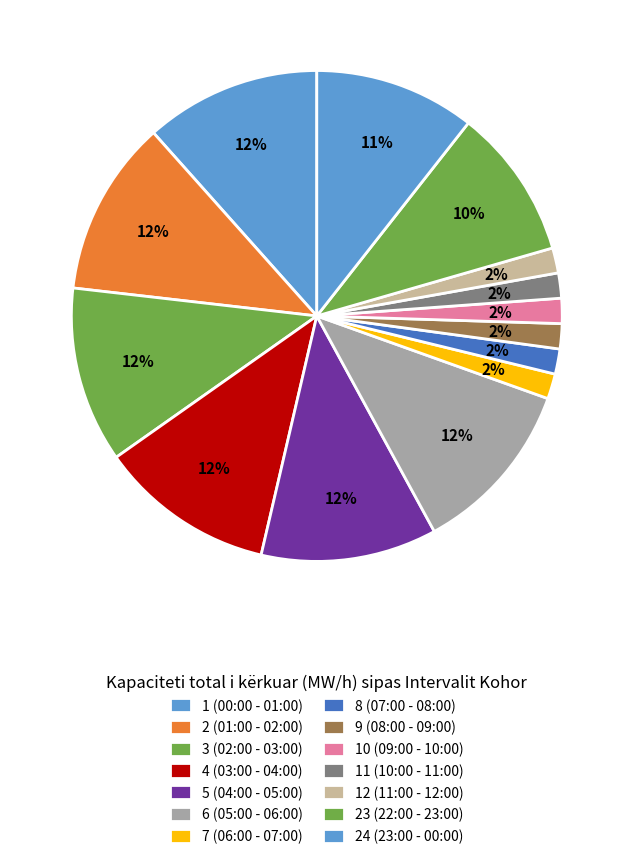

To the nearest percent, what is the difference between the 8 (07:00 - 08:00) and 4 (03:00 - 04:00) slice percentages?

10%